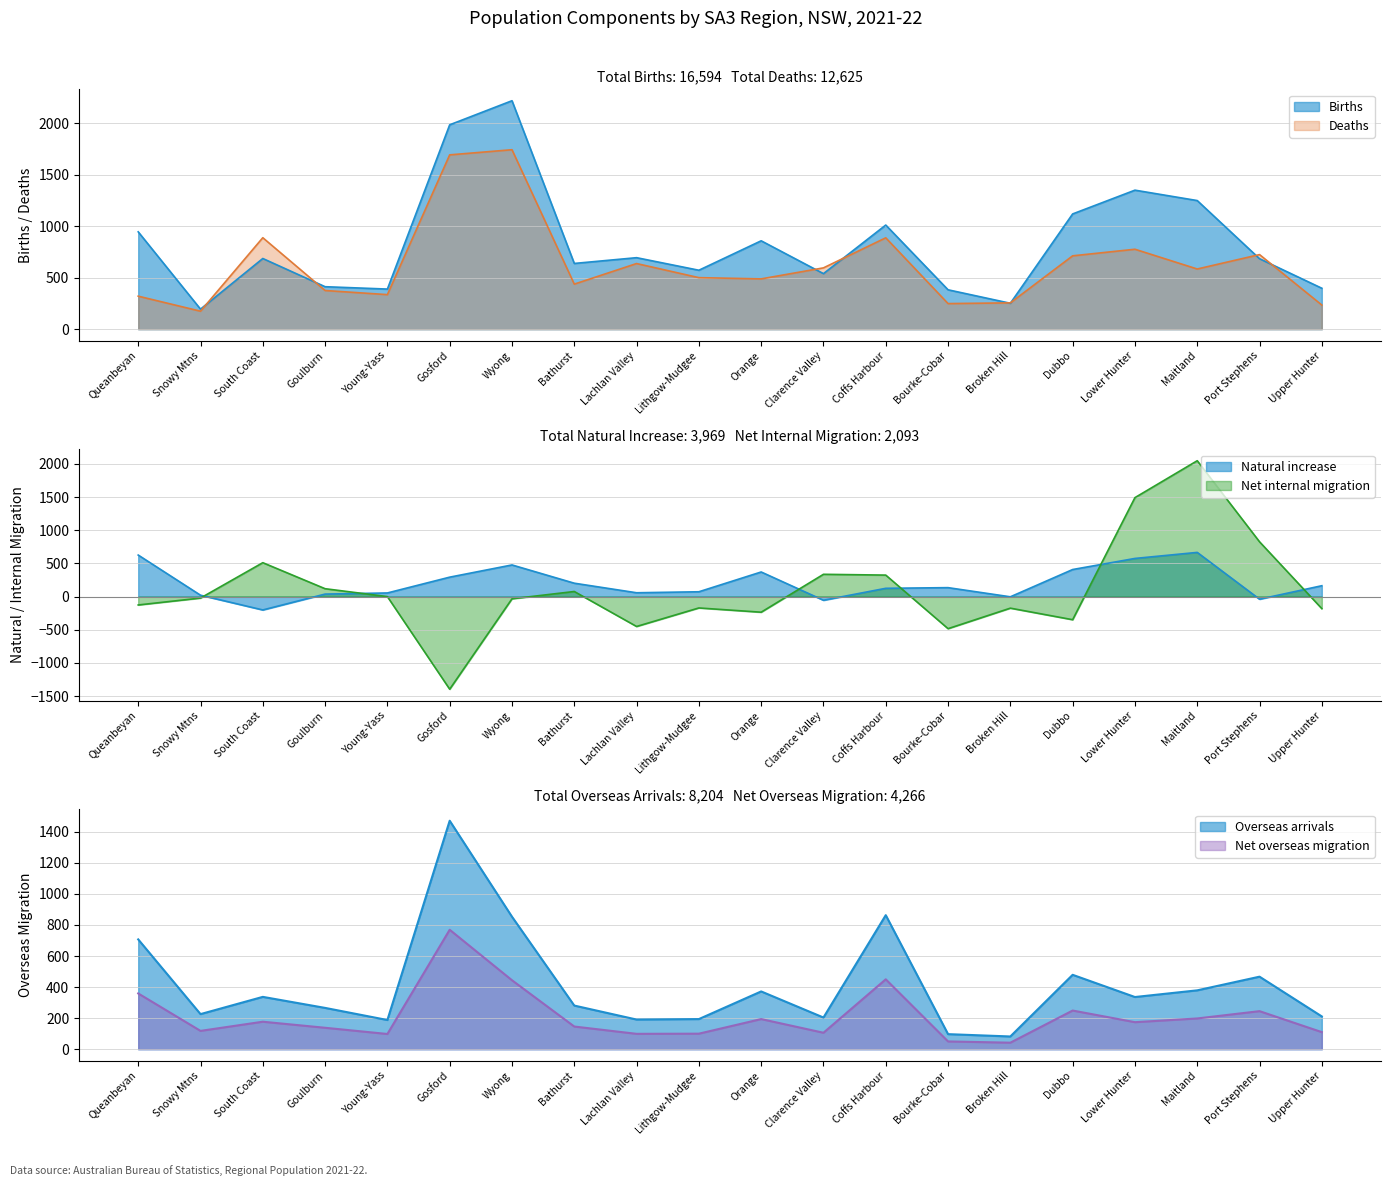

What is the difference between the maximum and second lowest values in the Births series?

1968